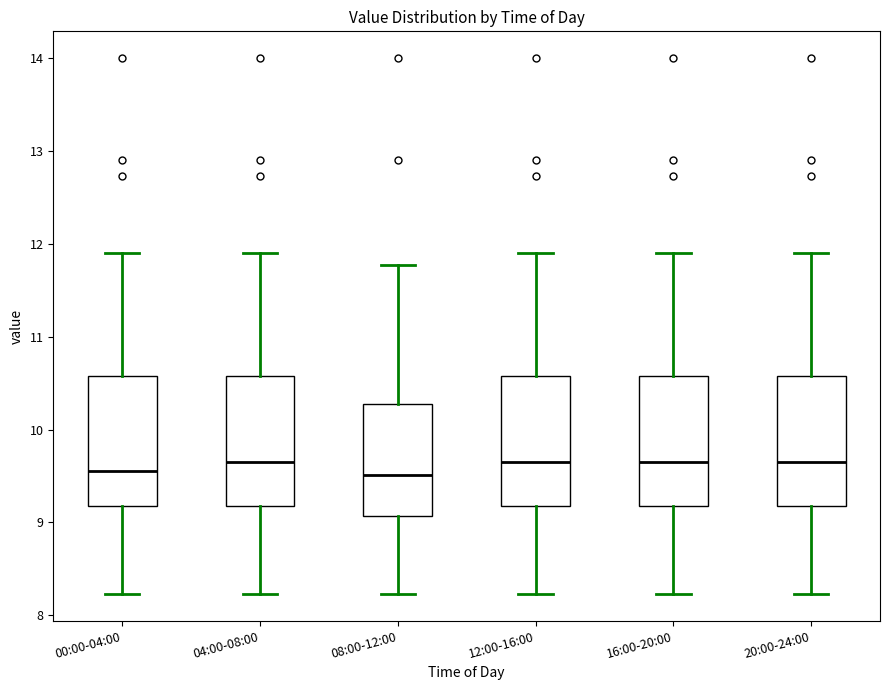

Where is the upper edge of the box for 00:00-04:00 on the y-axis? The values are not printed on the chart, so give them approximately, as read against the axis.

10.6